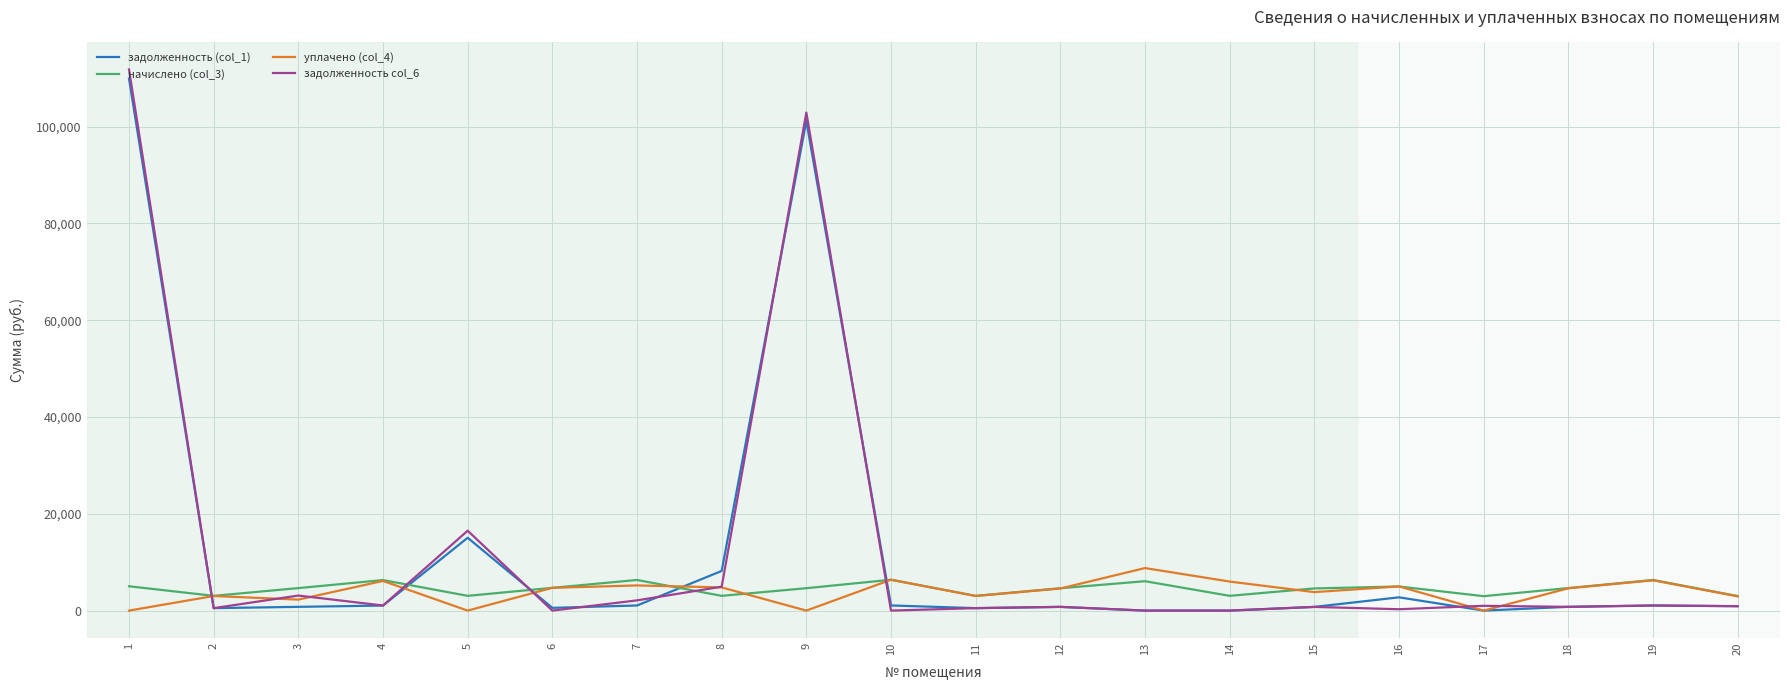

At how many categories does at least one series exceed 77604?

2